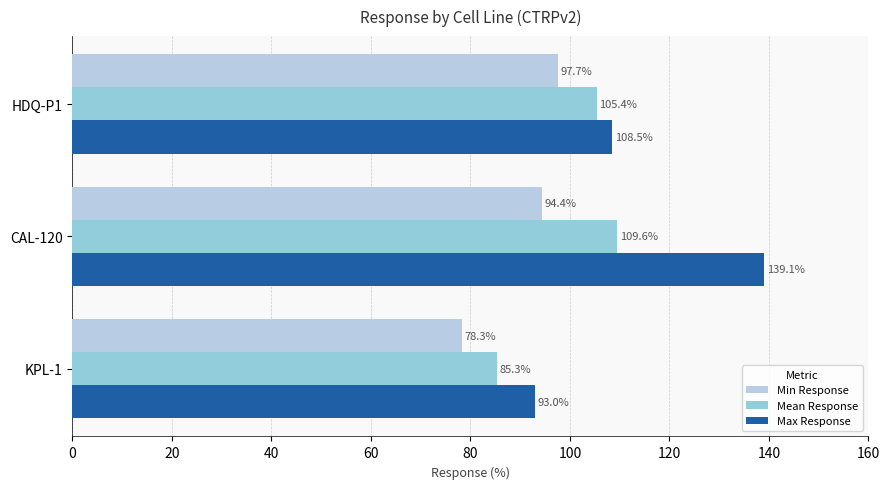

How many data points does each series have?

3